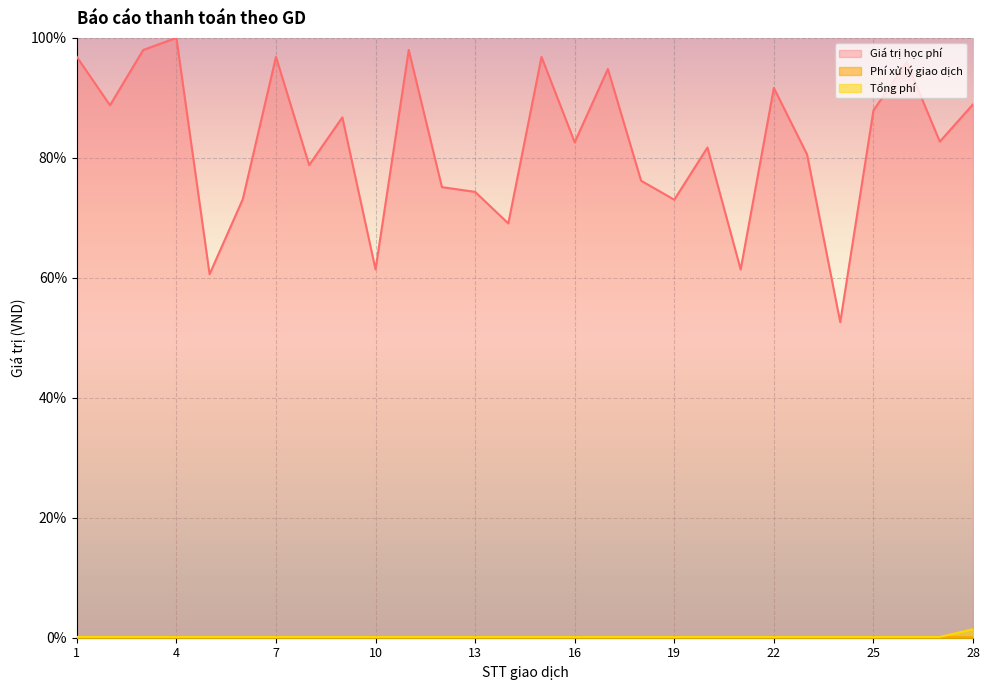

True or false: Giá trị học phí and Phí xử lý giao dịch cross at least once.

False